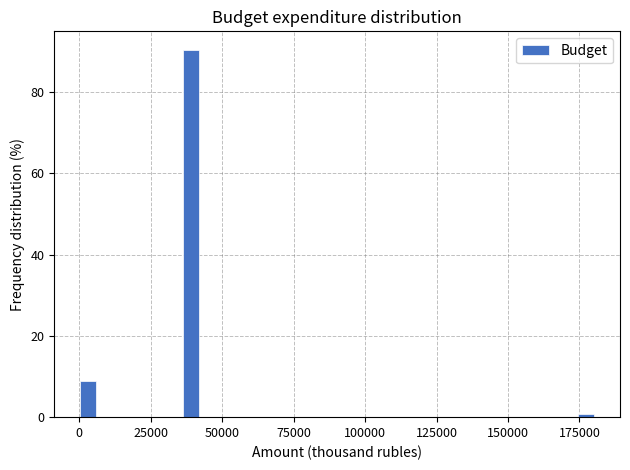

Around what value on the x-axis is the tallest bar? Give the approximate position of its centre, as read against the axis.

40000